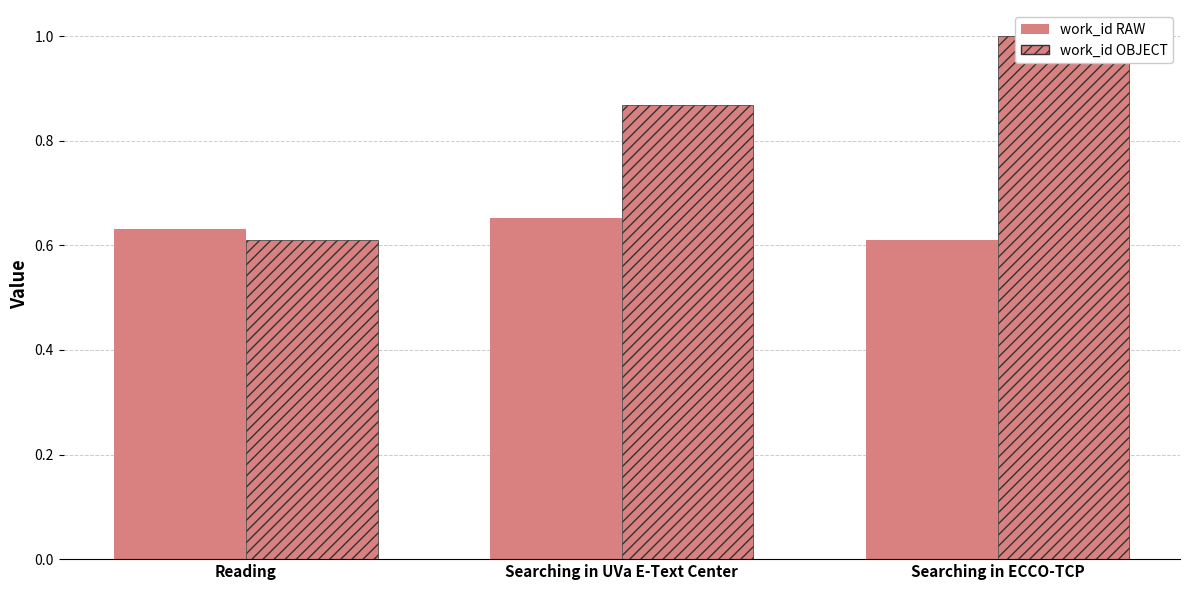

What is the greatest value displayed?

1.0